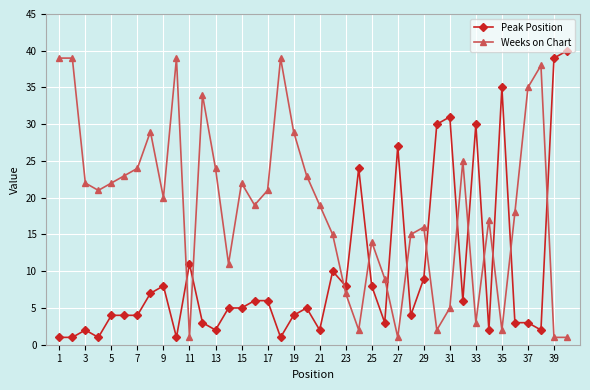

True or false: Peak Position and Weeks on Chart intersect in this chart.

True